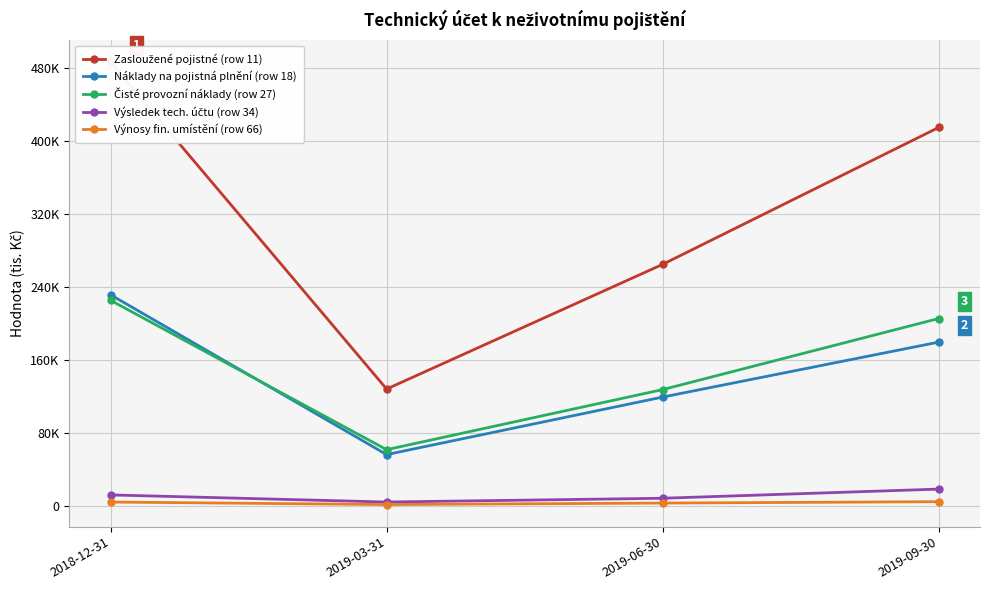

What is the difference between the maximum and minimum values in the Čisté provozní náklady (row 27) series?

163746